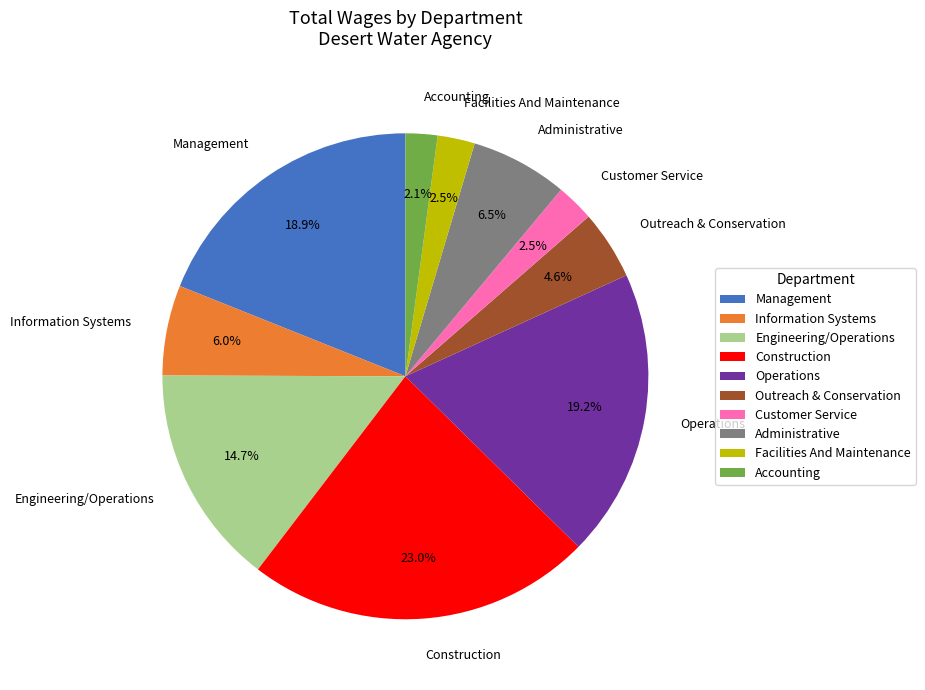

How many segments does this pie chart have?

10